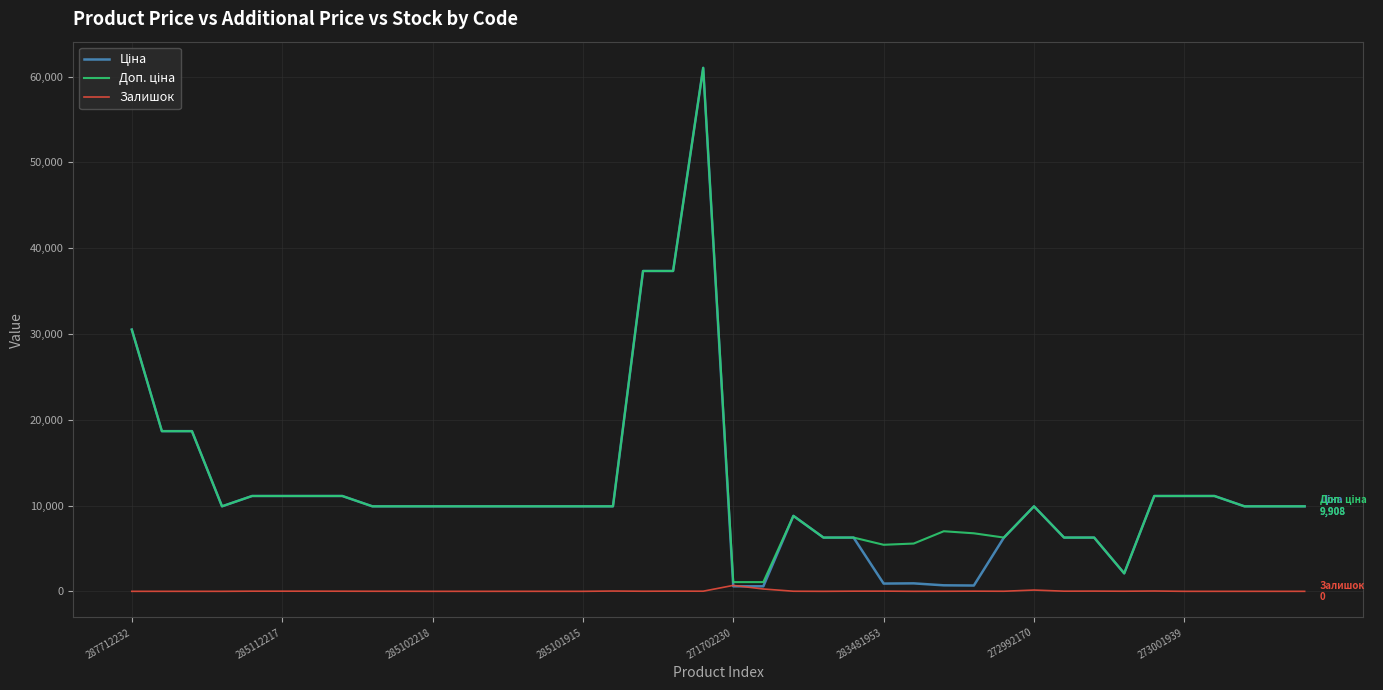

What is the greatest value displayed?

61024.7